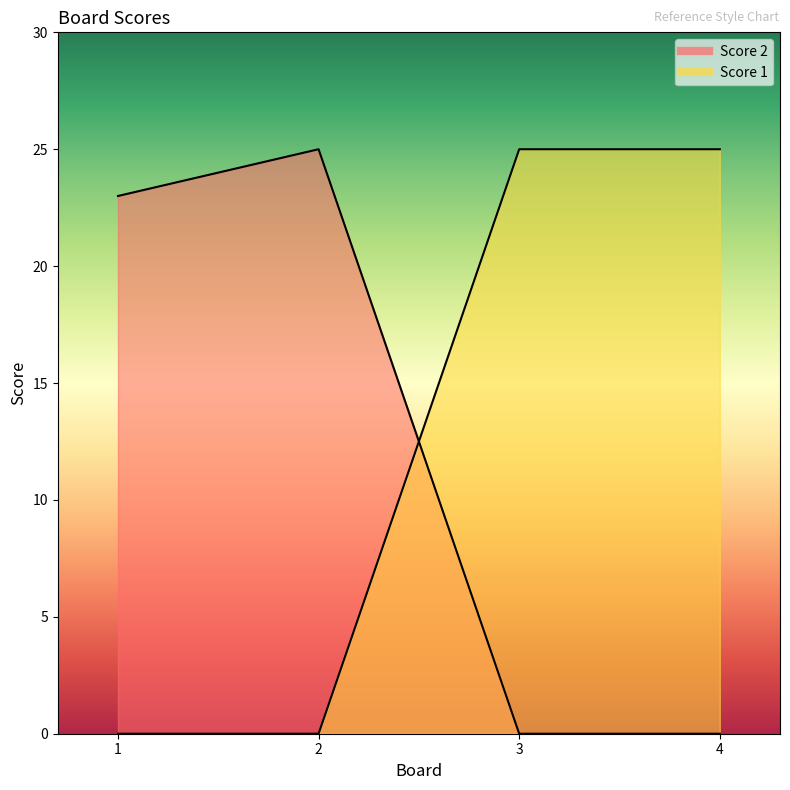

Which series ends up on top after the final intersection of Score 2 and Score 1?

Score 1